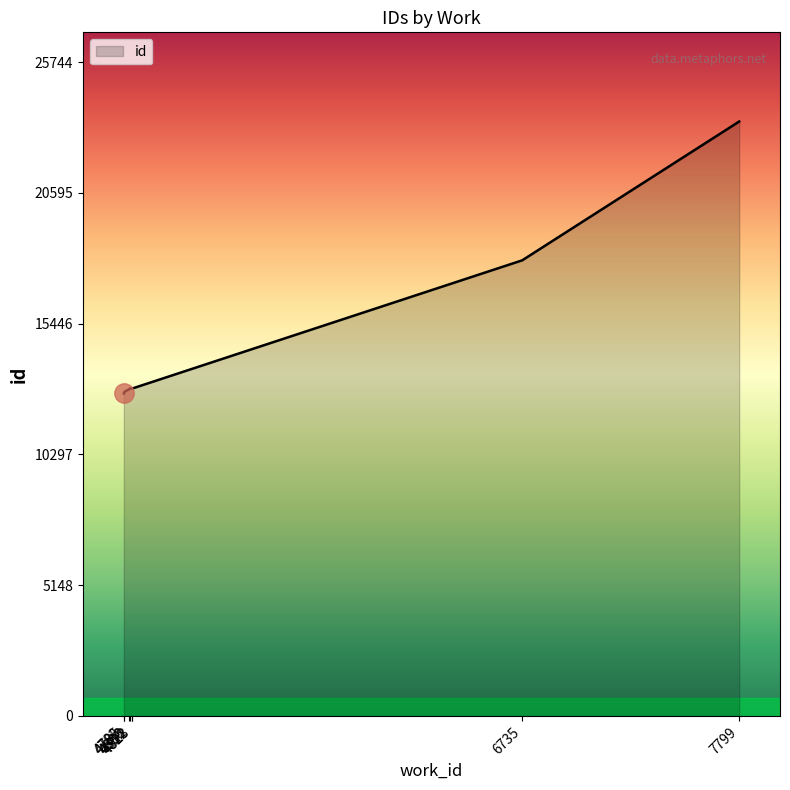

Which has a higher value, 4782 or 4808?

4808